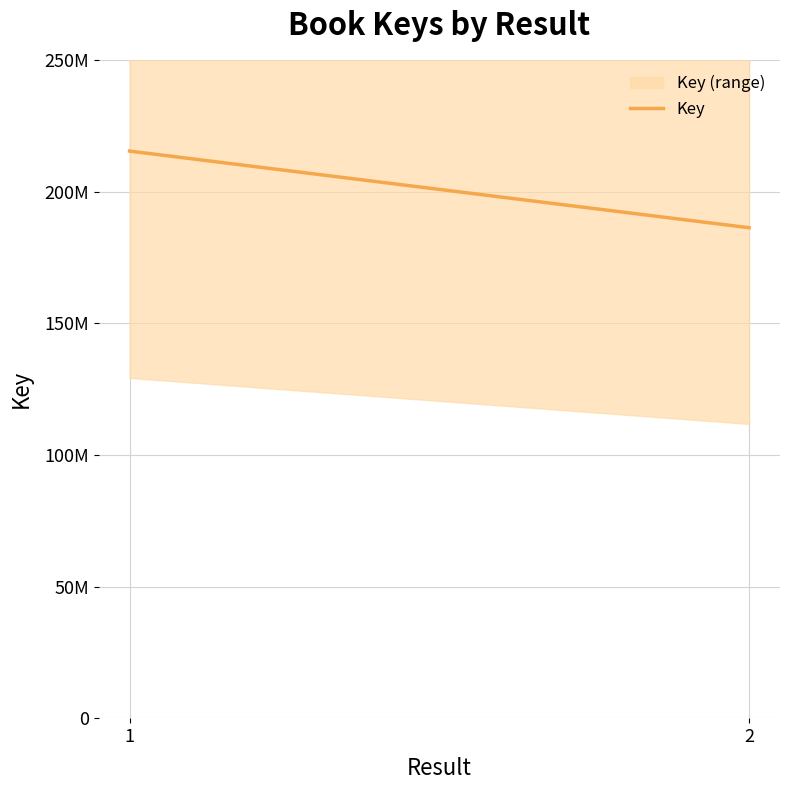

How many data points does each series have?

2